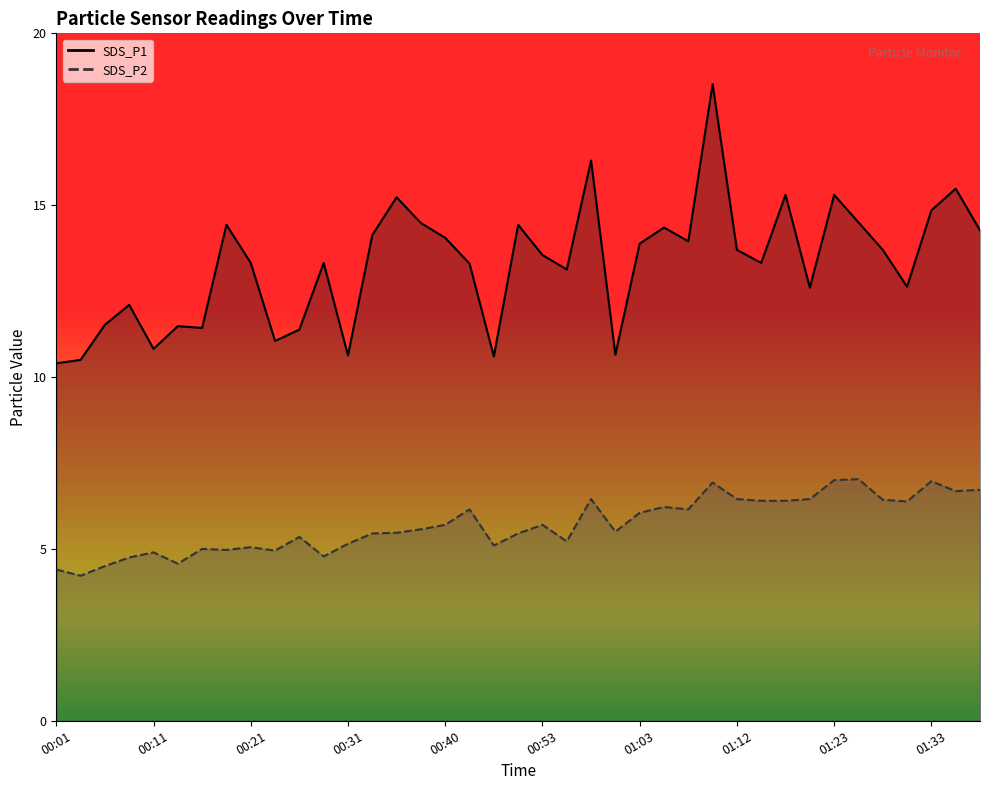

What position from the left is 01:33?

37